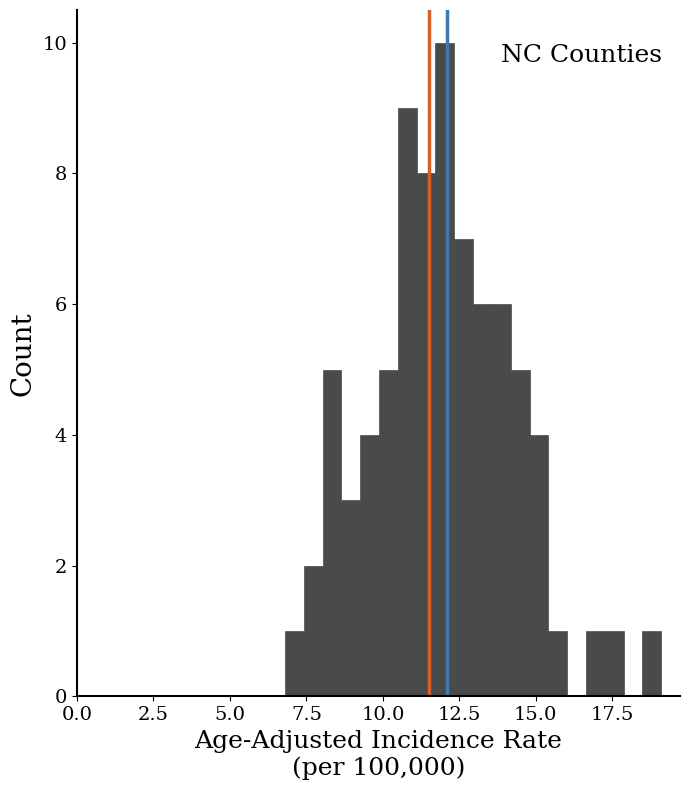

Around what value on the x-axis is the tallest bar? Give the approximate position of its centre, as read against the axis.

12.0